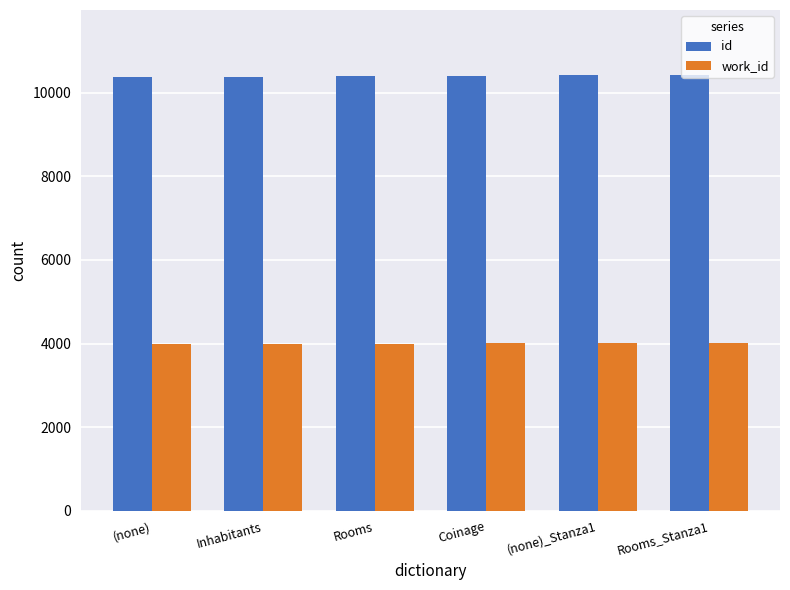

What are all the series names shown in the legend?

id, work_id